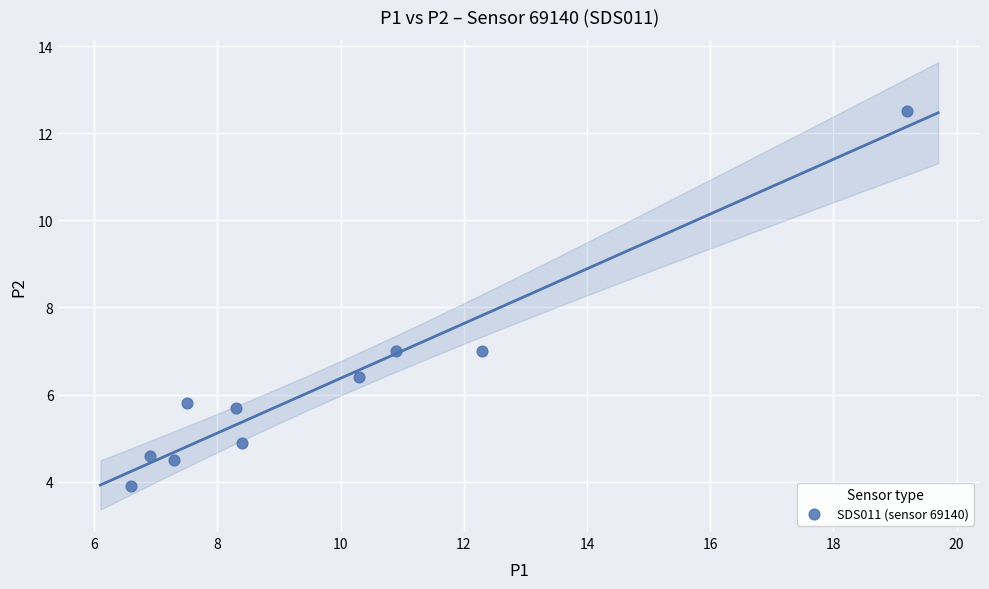

What is the range of X values (max minus min)?

12.6